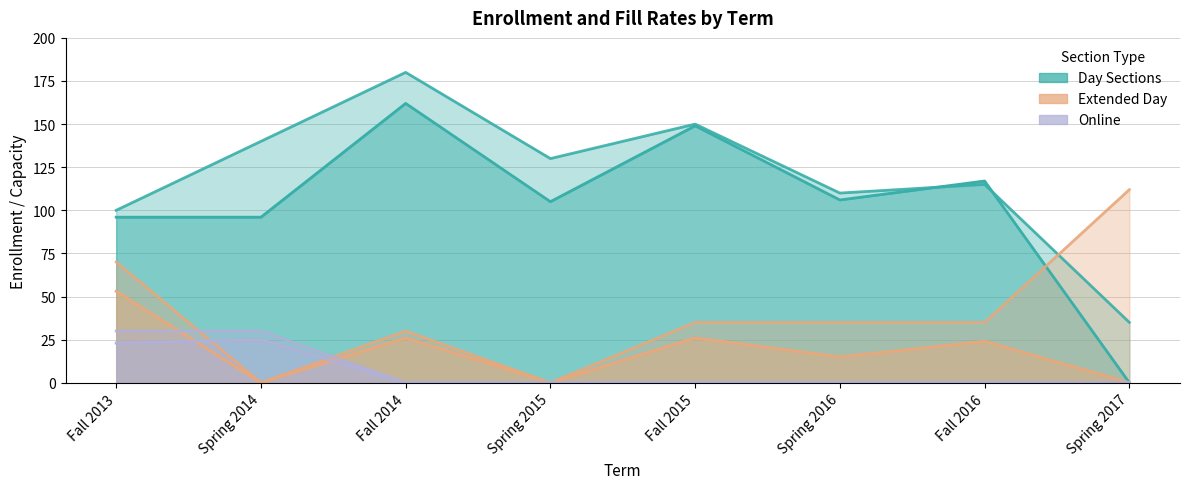

Where is Day Enroll nearest to the value 81?

Fall 2013